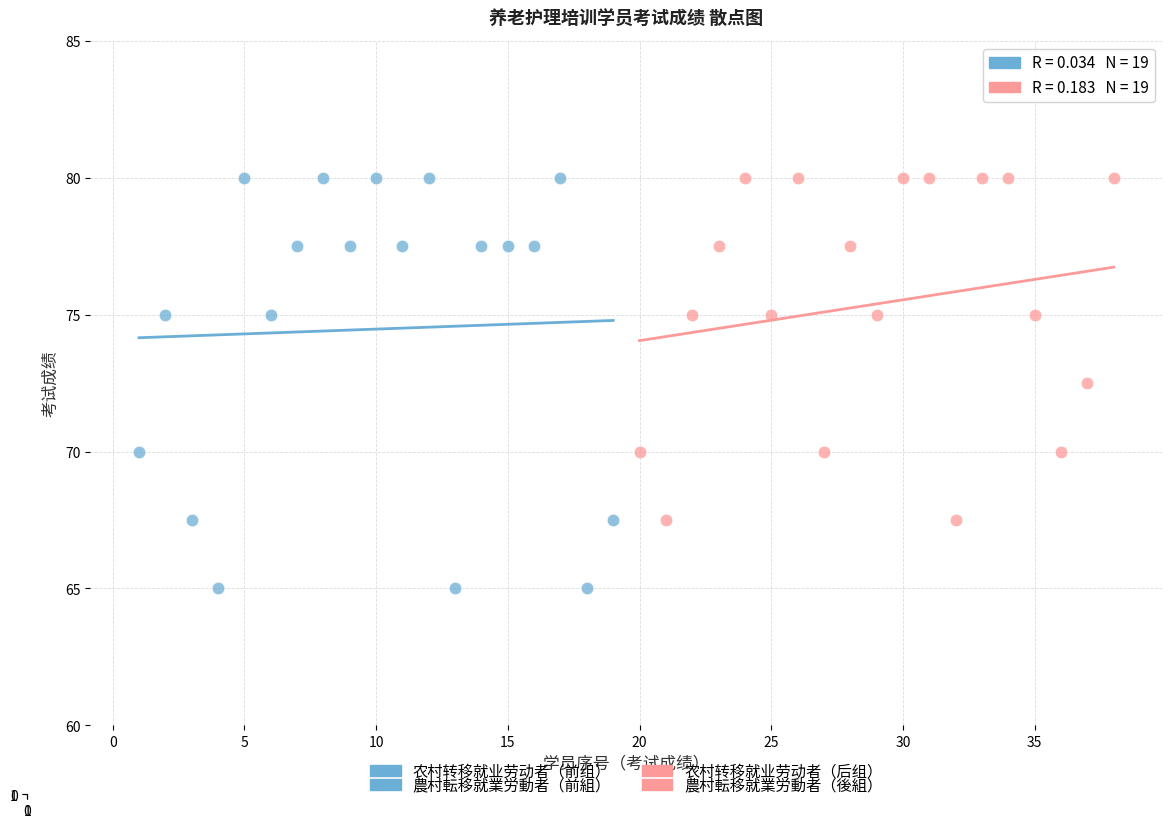

Which series has the largest Y range (max minus min)?

农村转移就业劳动者（前组）